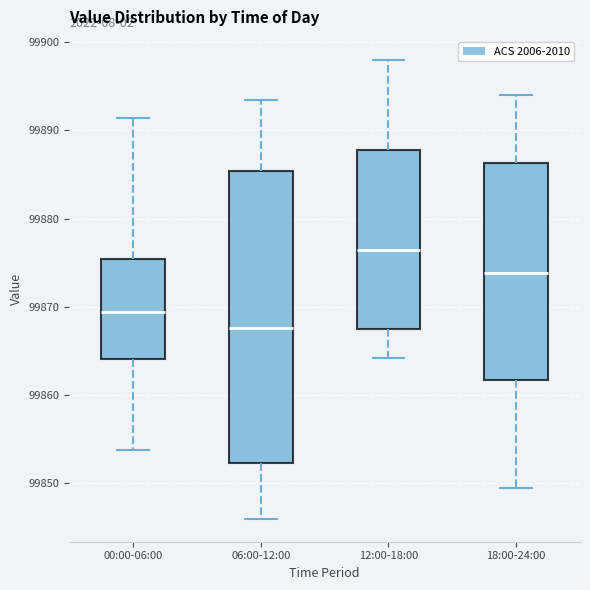

Comparing the boxes themselves (not the whiskers), which one is the tallest?

06:00-12:00